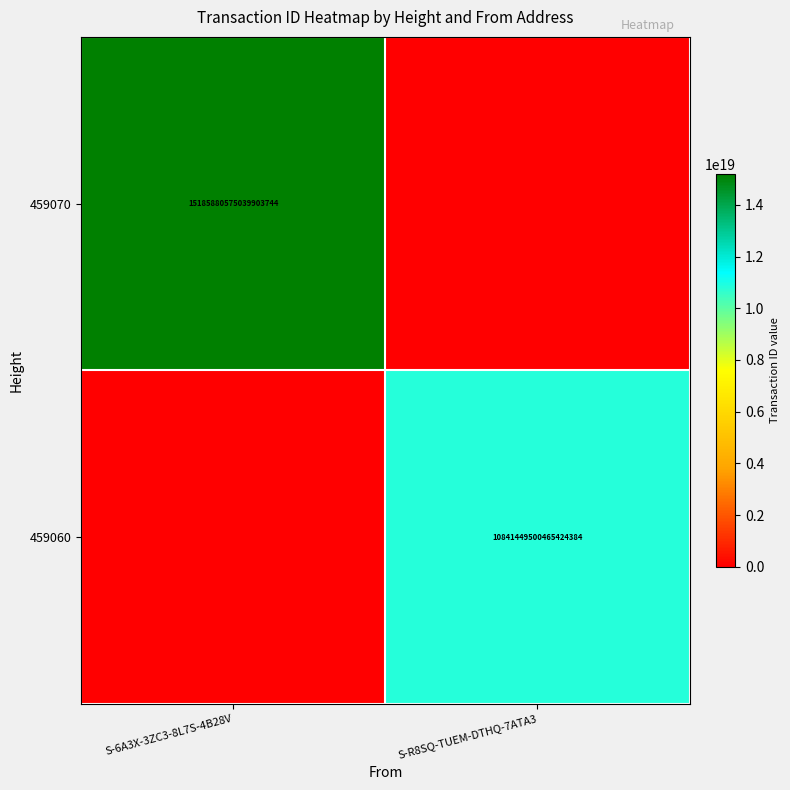

The value of 459060 at S-R8SQ-TUEM-DTHQ-7ATA3 is 5326048302864759808. True or false?

False